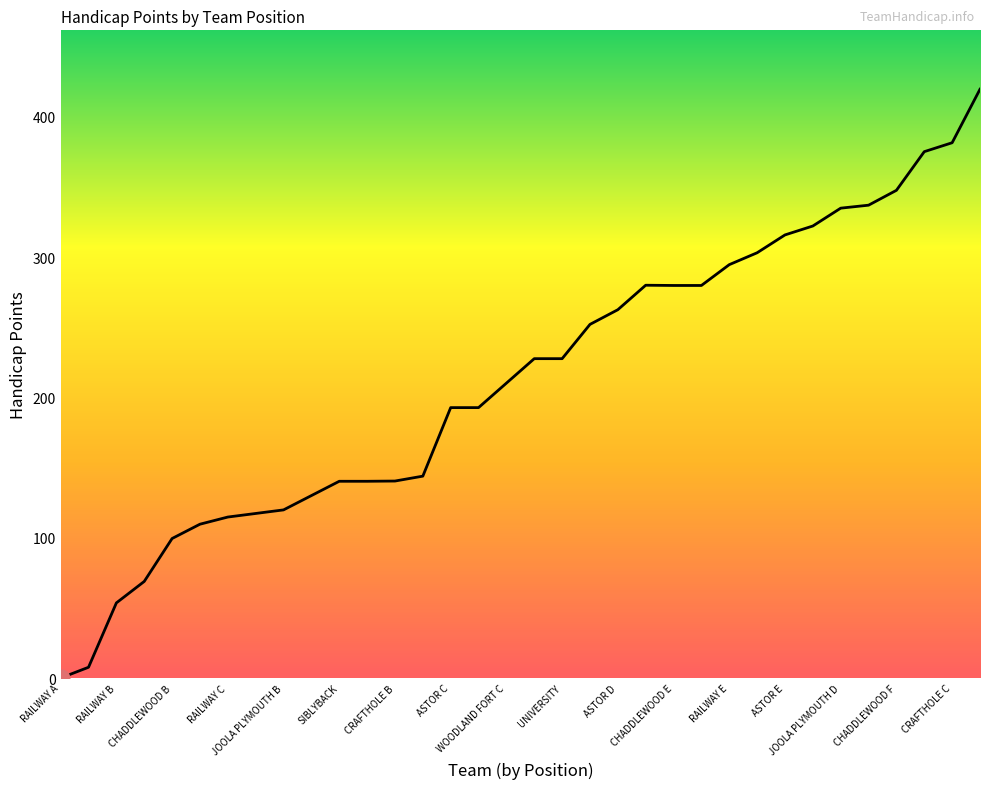

What is the difference between the maximum and minimum values?

419.8